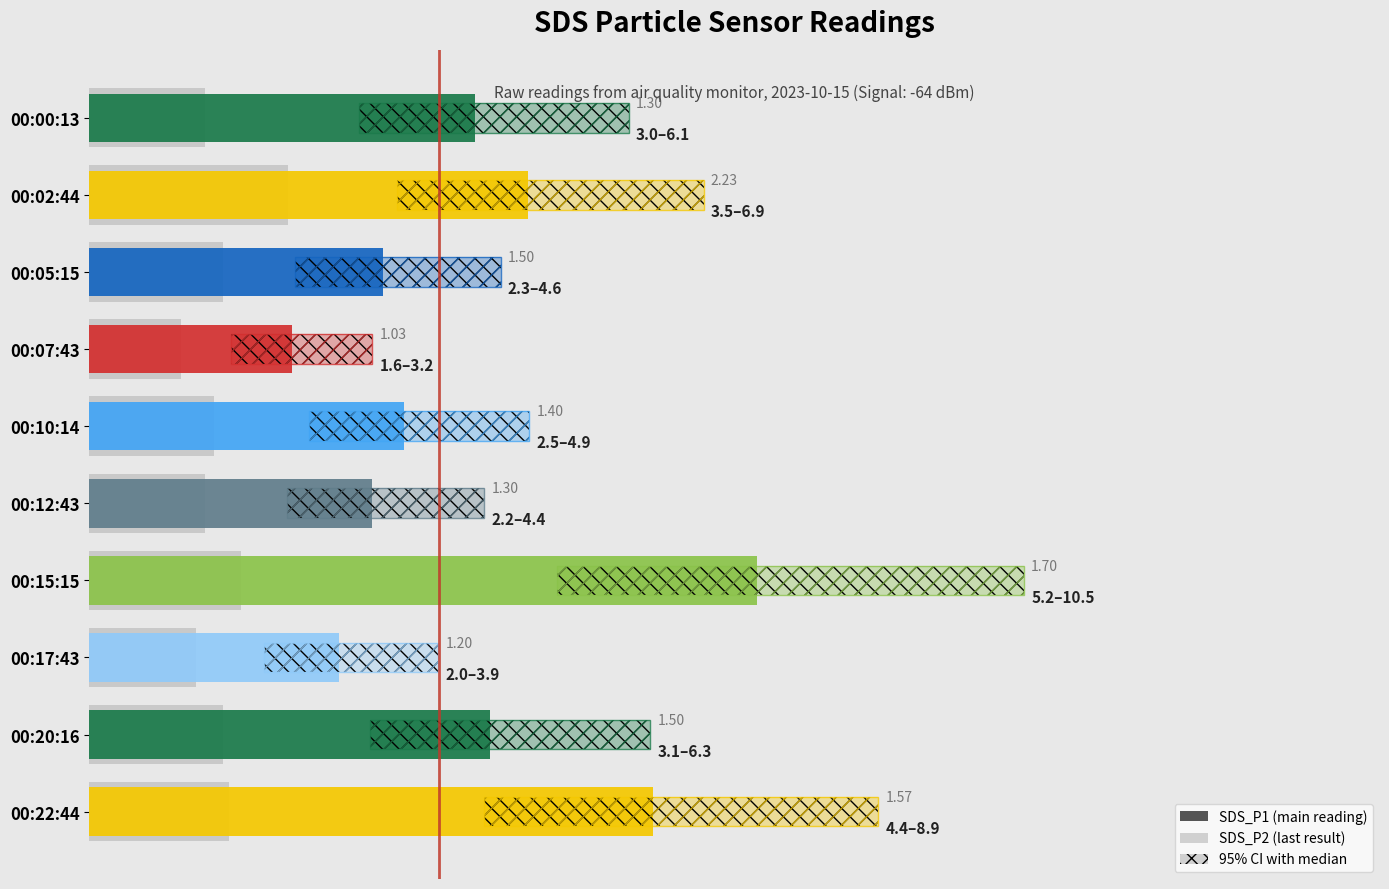

Are the bars grouped side by side (vs. stacked)?

No